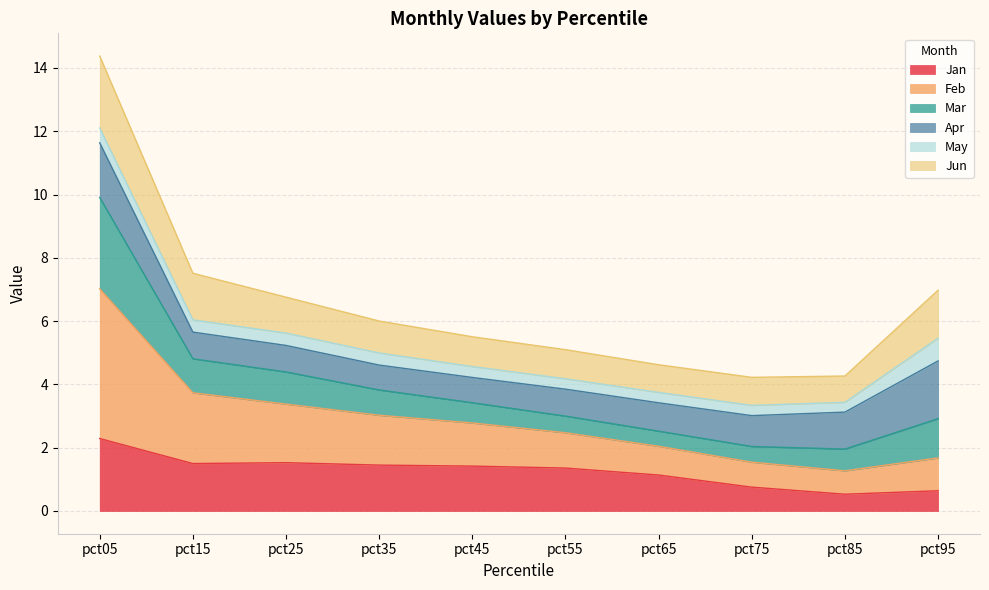

The Jan series shows 0.8 at pct75. True or false?

True